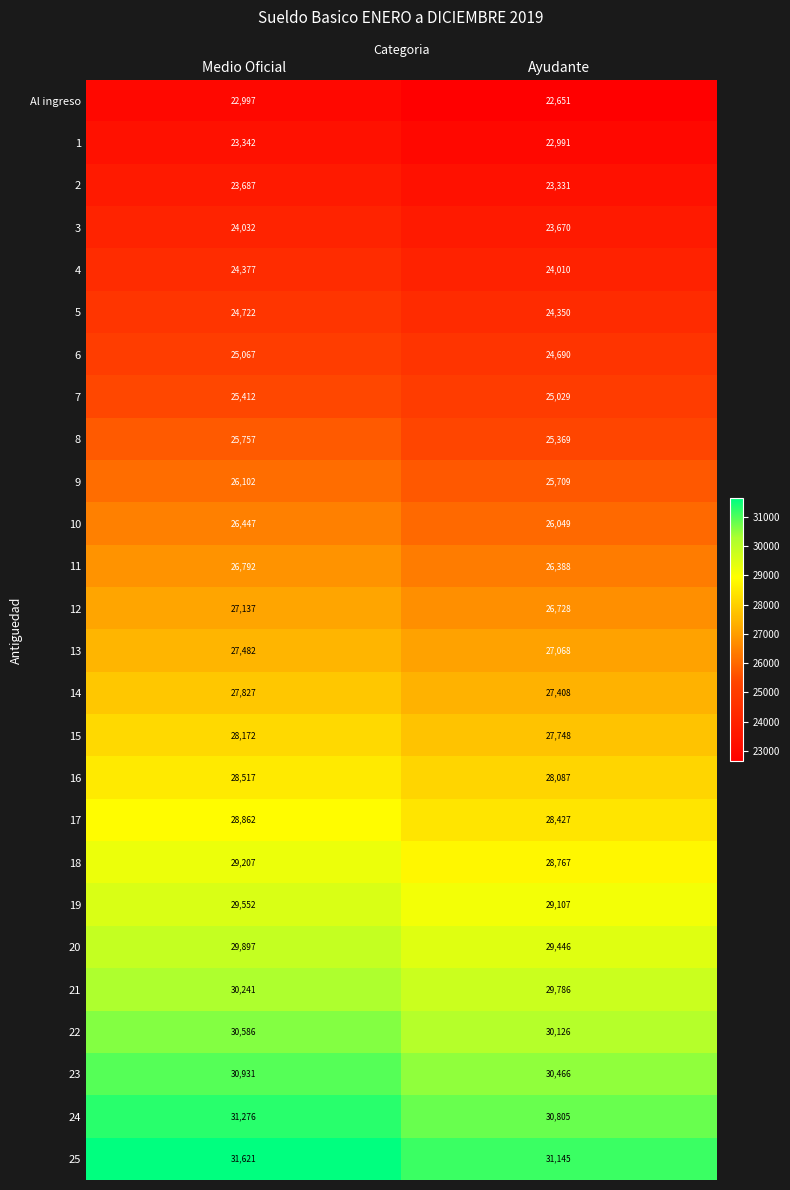

Where is 4 nearest to the value 24193?

Ayudante